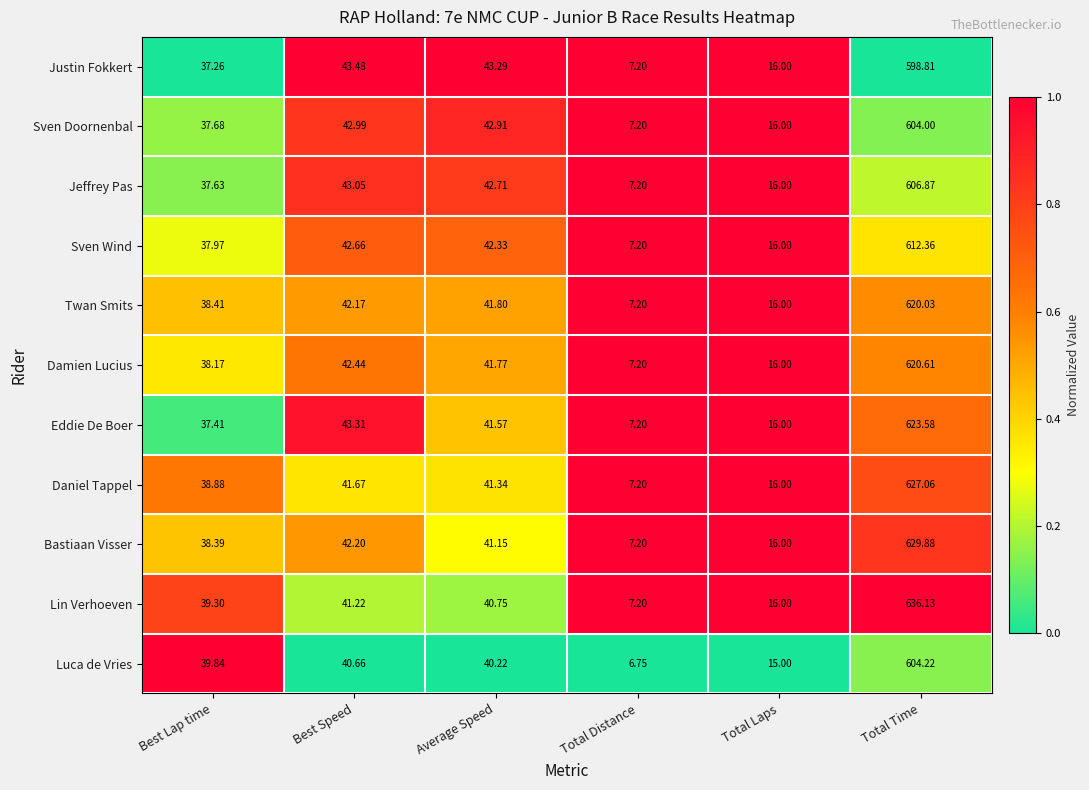

At which label is Sven Wind closest to 309?

Best Speed